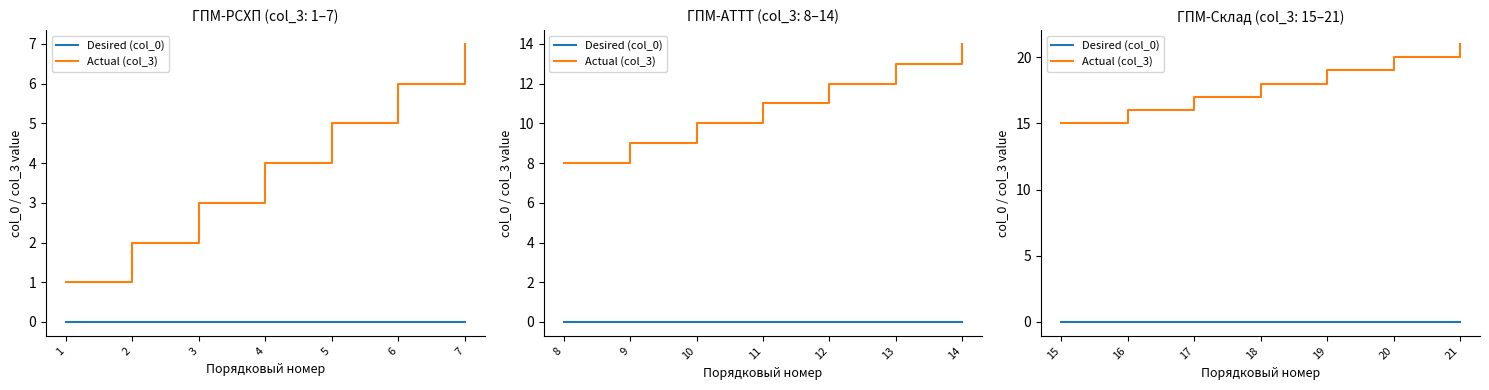

What is the difference between the maximum and minimum values in the Actual (col_3) series?

6